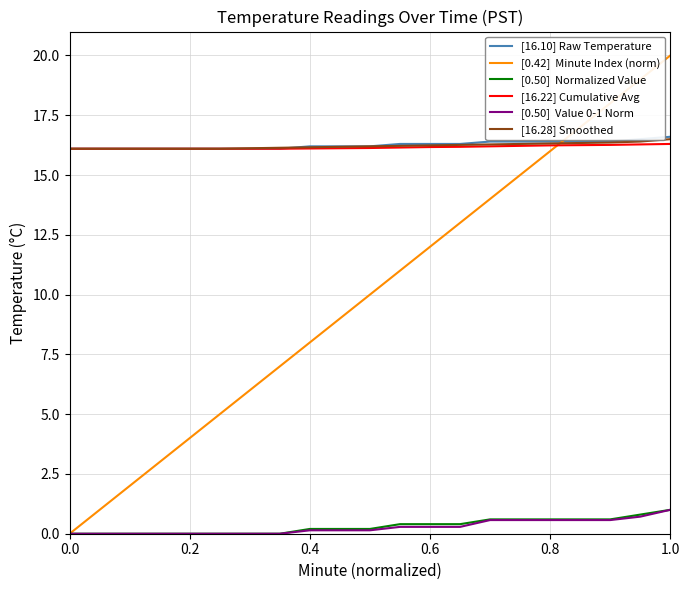

What is the greatest value displayed?

20.0